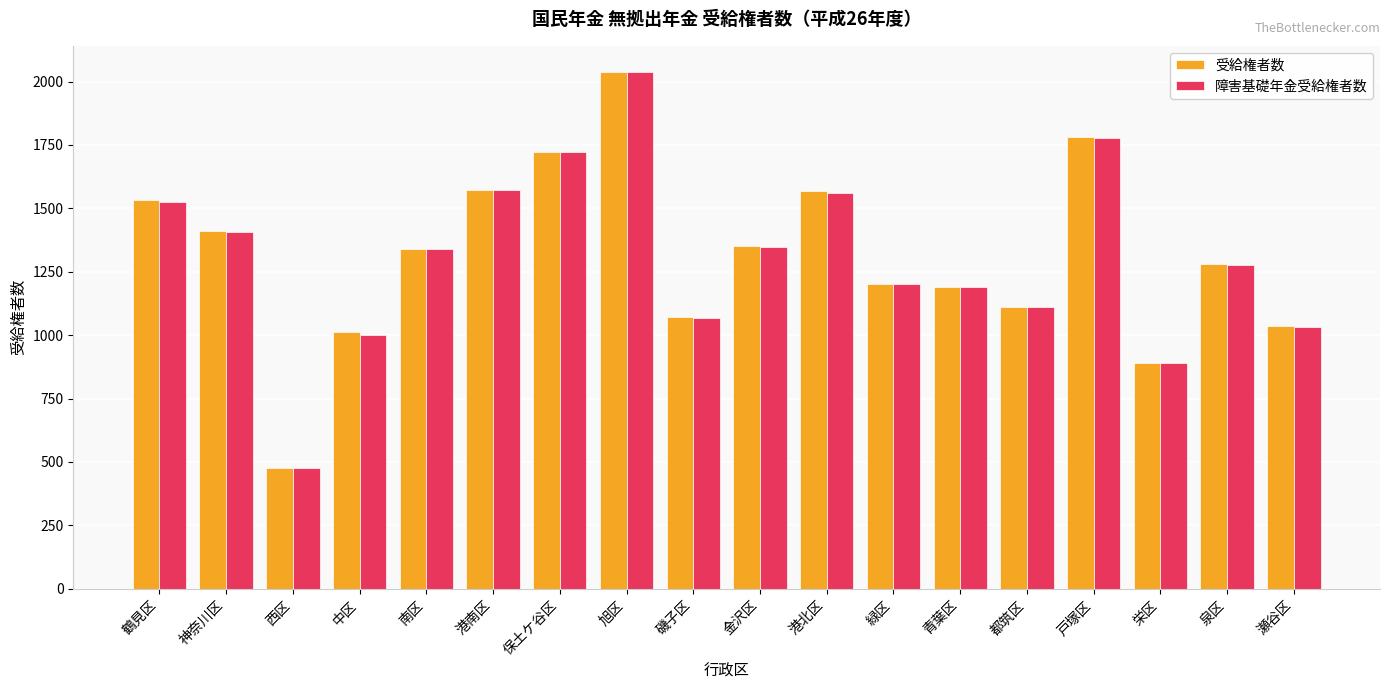

At which label does 受給権者数 reach its peak?

旭区